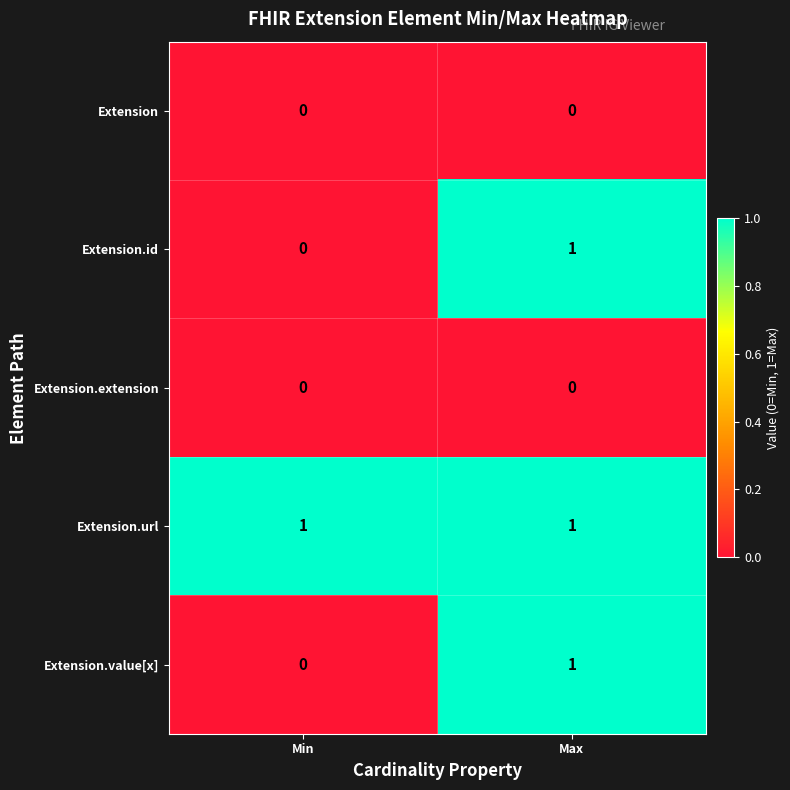

Which series has the largest total across all categories?

Extension.url